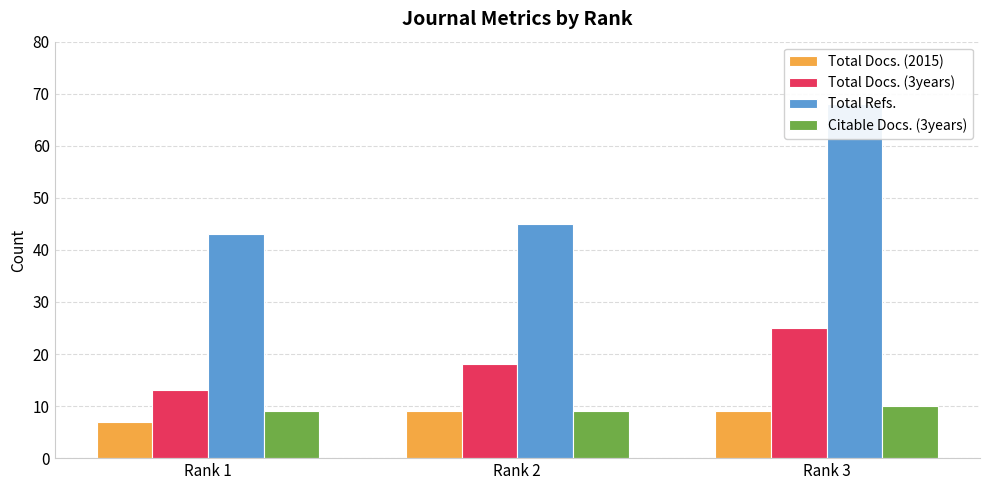

Reading left to right, list all the values displayed in this chart.

Total Docs. (2015): 7	9	9
Total Docs. (3years): 13	18	25
Total Refs.: 43	45	68
Citable Docs. (3years): 9	9	10